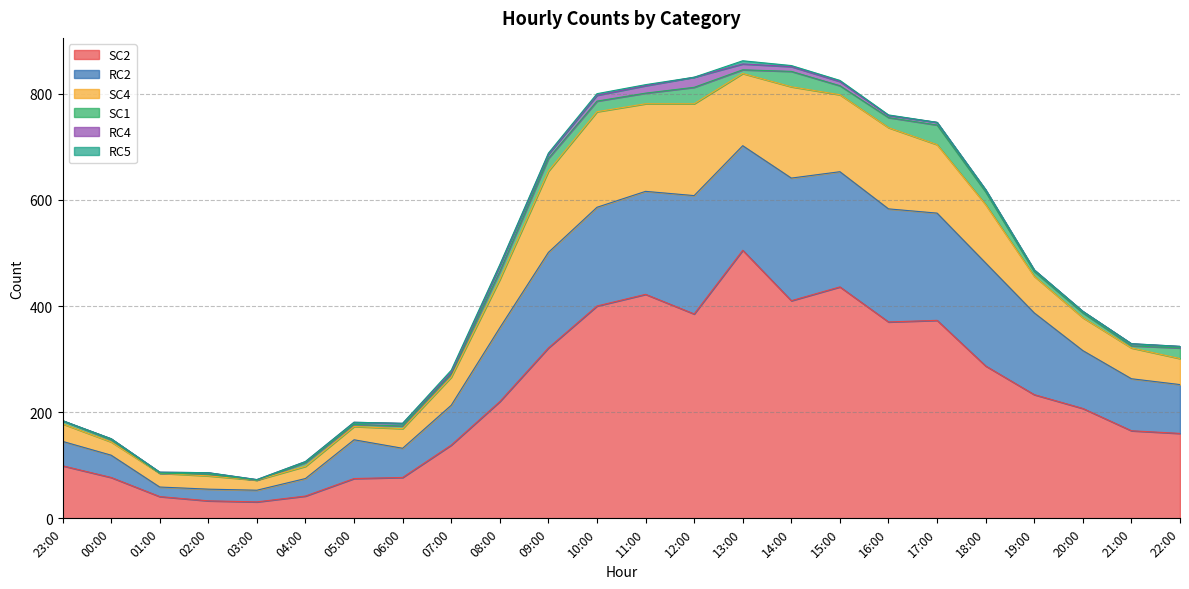

How many lines are shown in the chart?

6